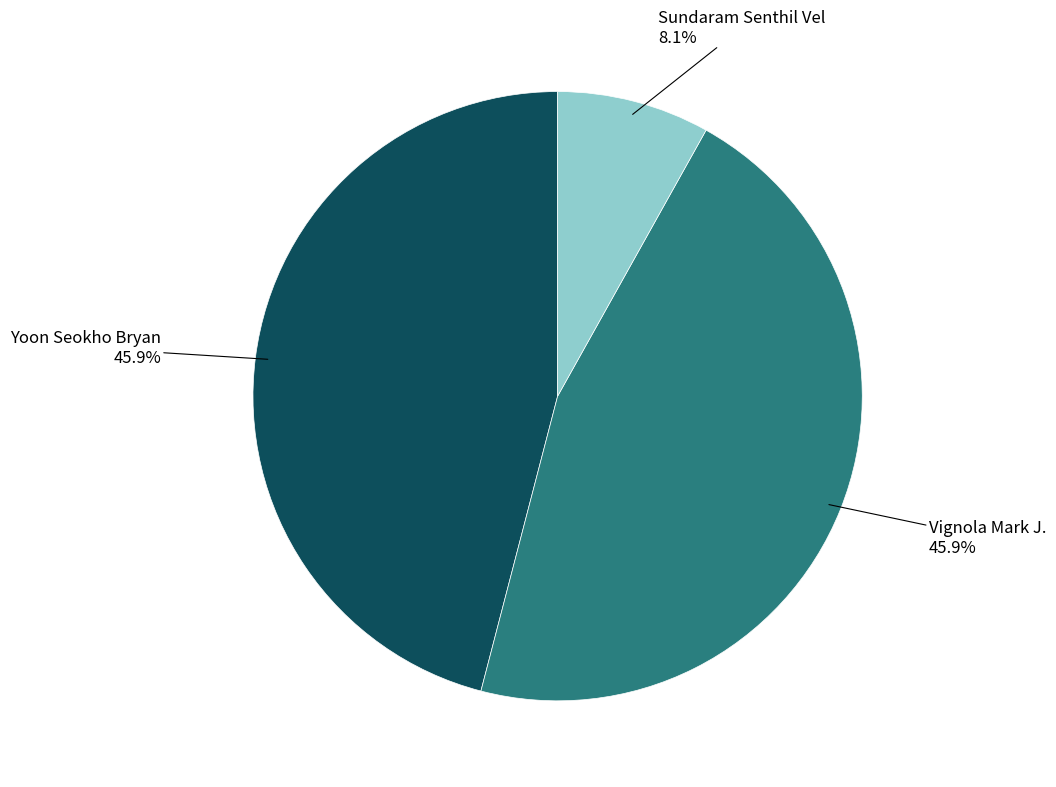

What is the total percentage of Vignola Mark J. and Yoon Seokho Bryan?

91.9%